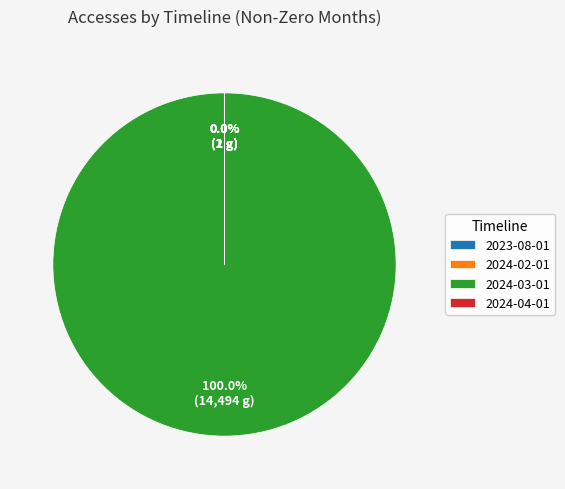

What is the largest slice in the pie chart?

2024-03-01